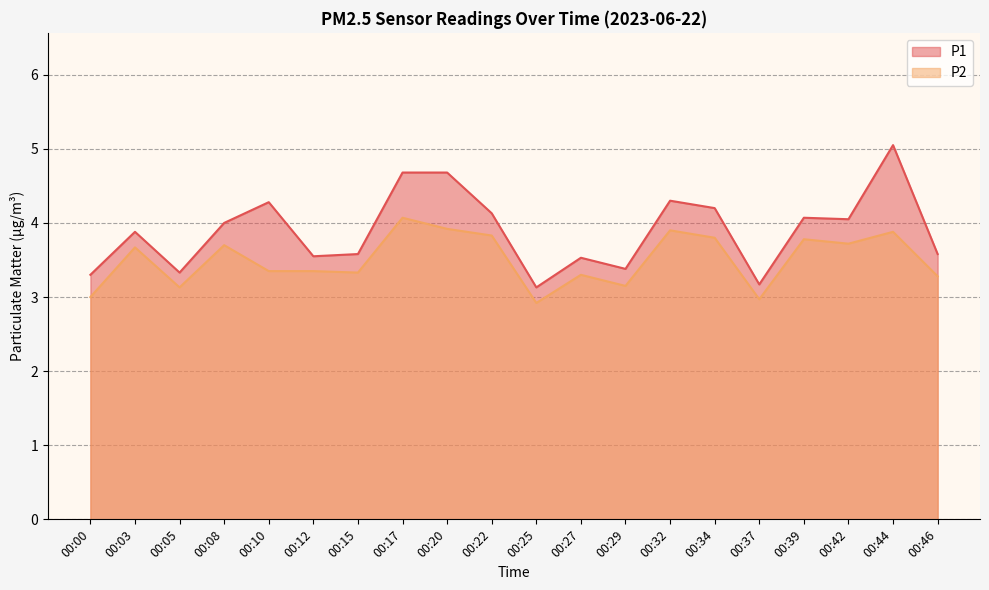

What is the value of the P2 point at the 18th from the left?

3.7